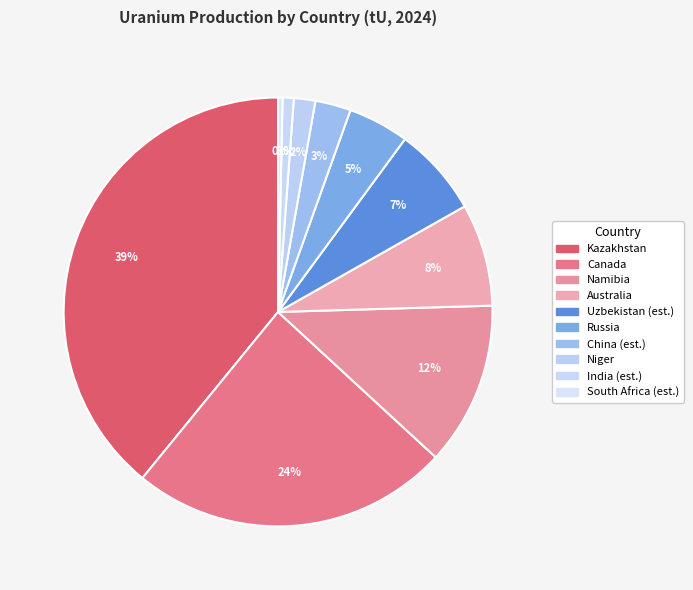

How much of the chart is everything except China (est.)?

97.3%